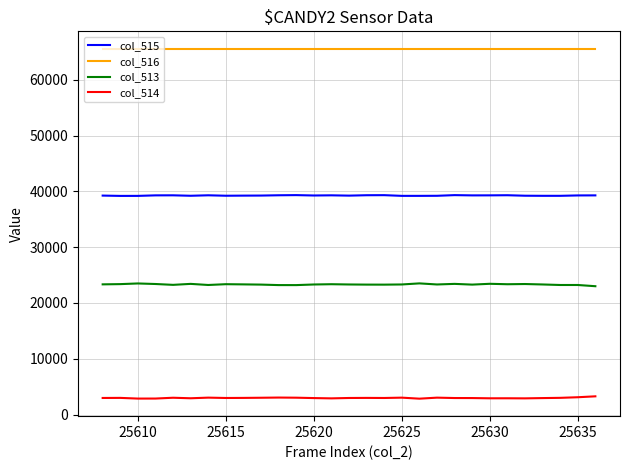

Which series has the largest total across all categories?

col_516